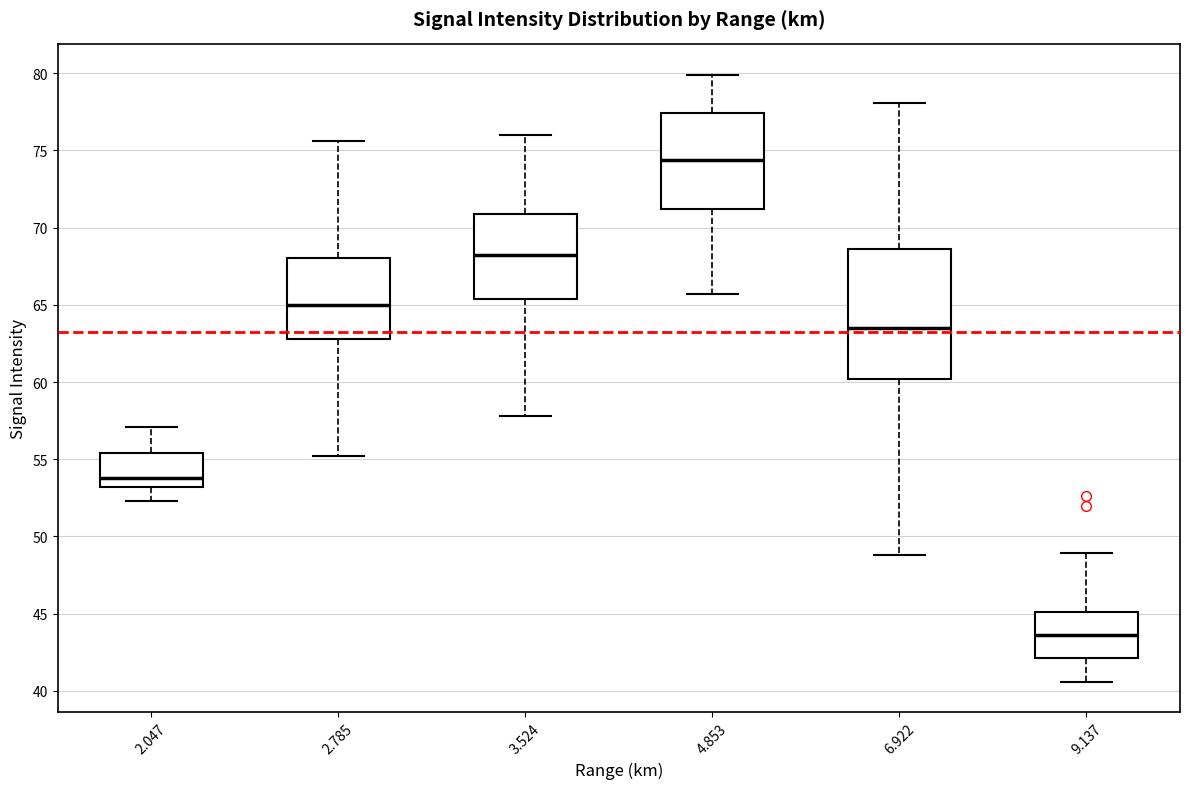

Where does the median line of the box at x = 2.785 sit on the y-axis? The values are not printed on the chart, so give them approximately, as read against the axis.

65.0